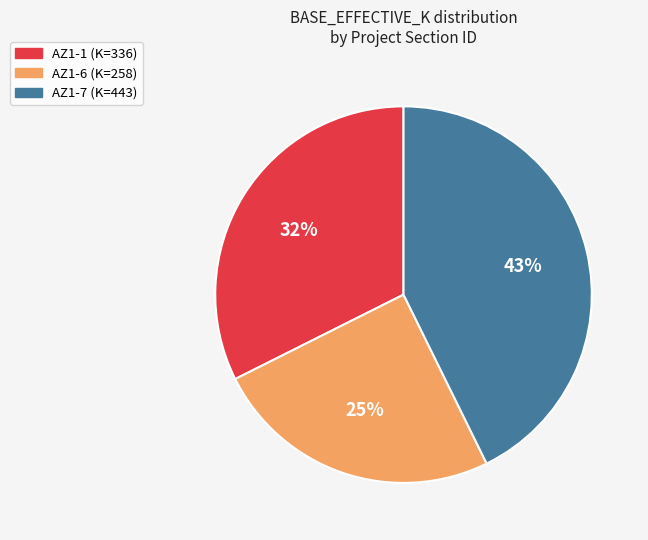

To the nearest percent, what portion does AZ1-6 represent?

25%